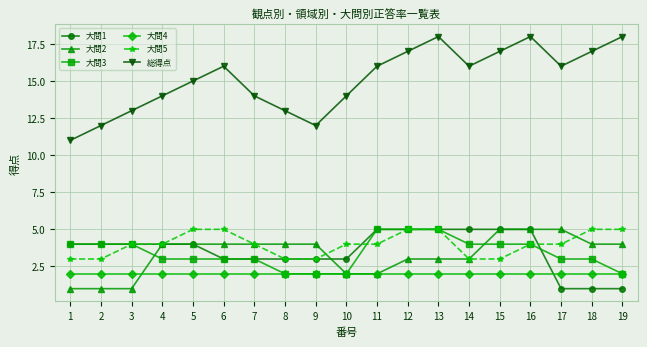

True or false: 総得点 and 大問2 intersect in this chart.

False